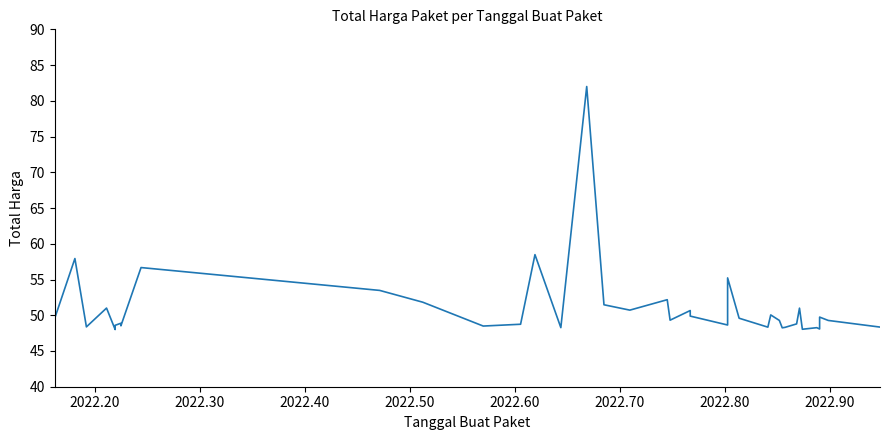

How many lines are shown in the chart?

1